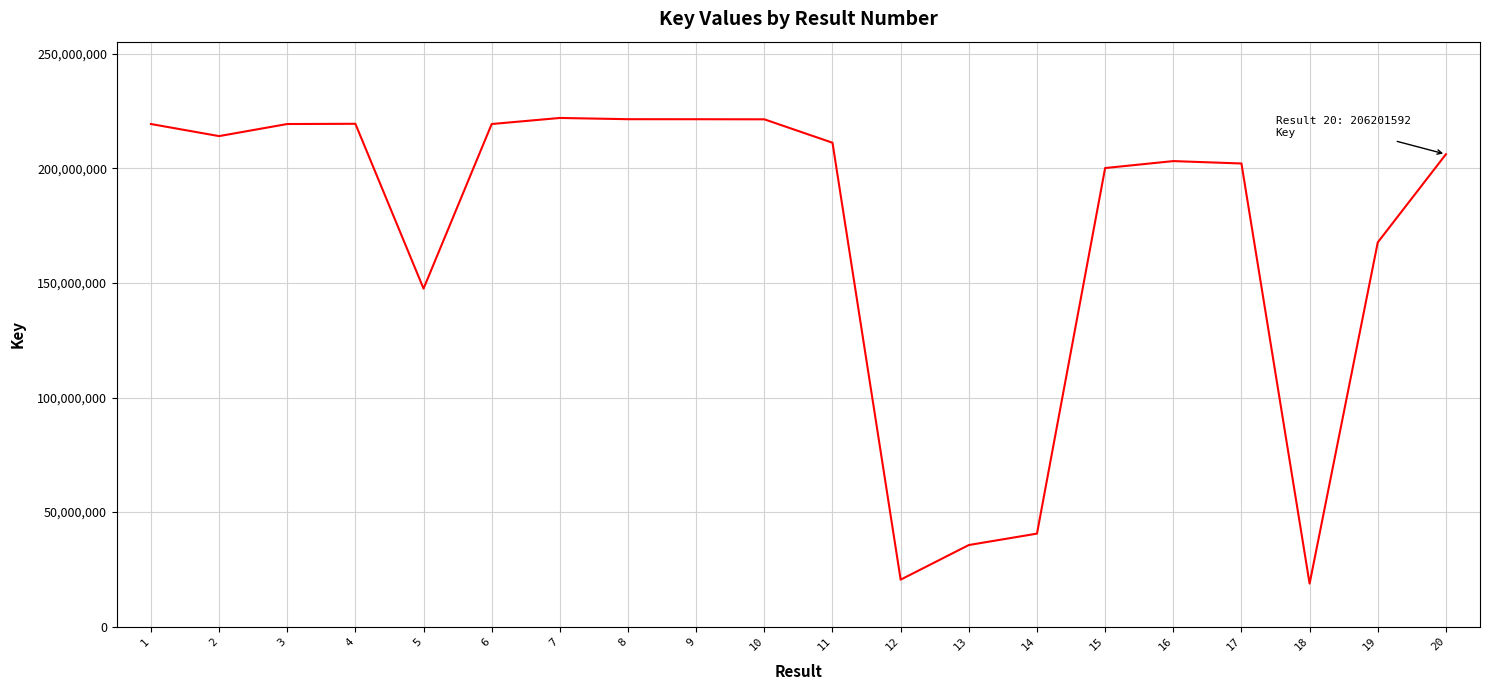

What is the difference between the values at 10 and 20?

15249713